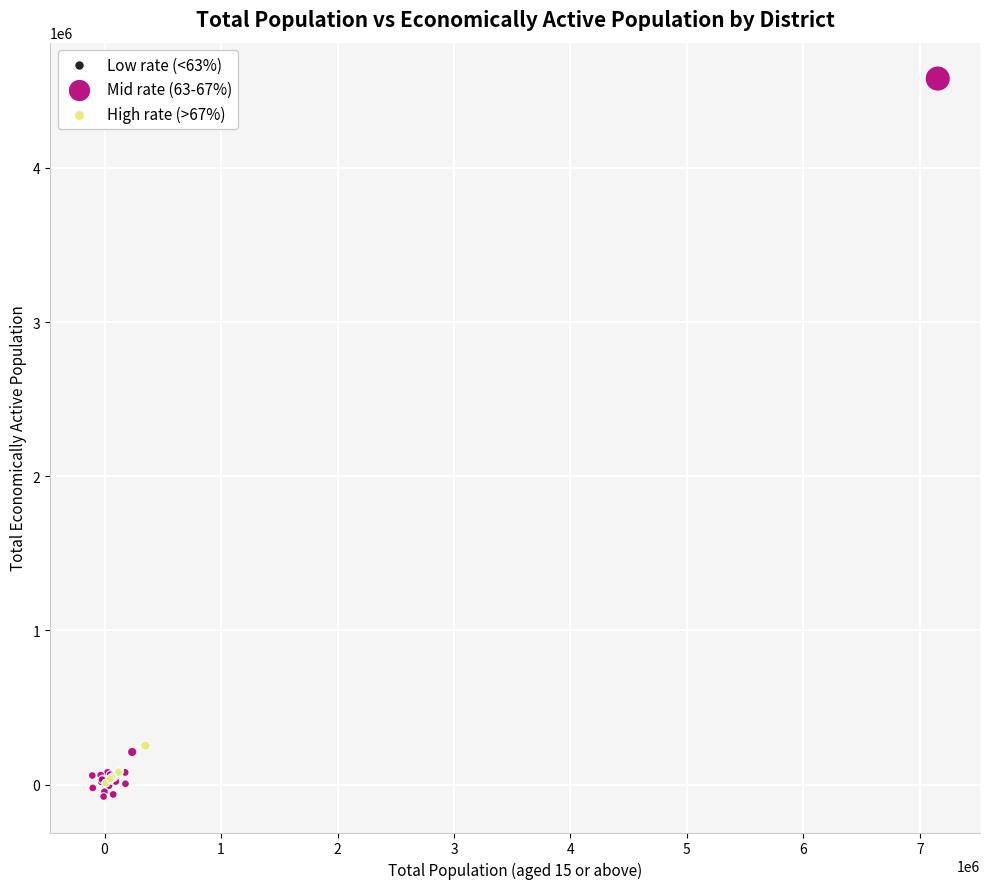

Which series reaches the maximum Y coordinate?

Mid rate (63-67%)